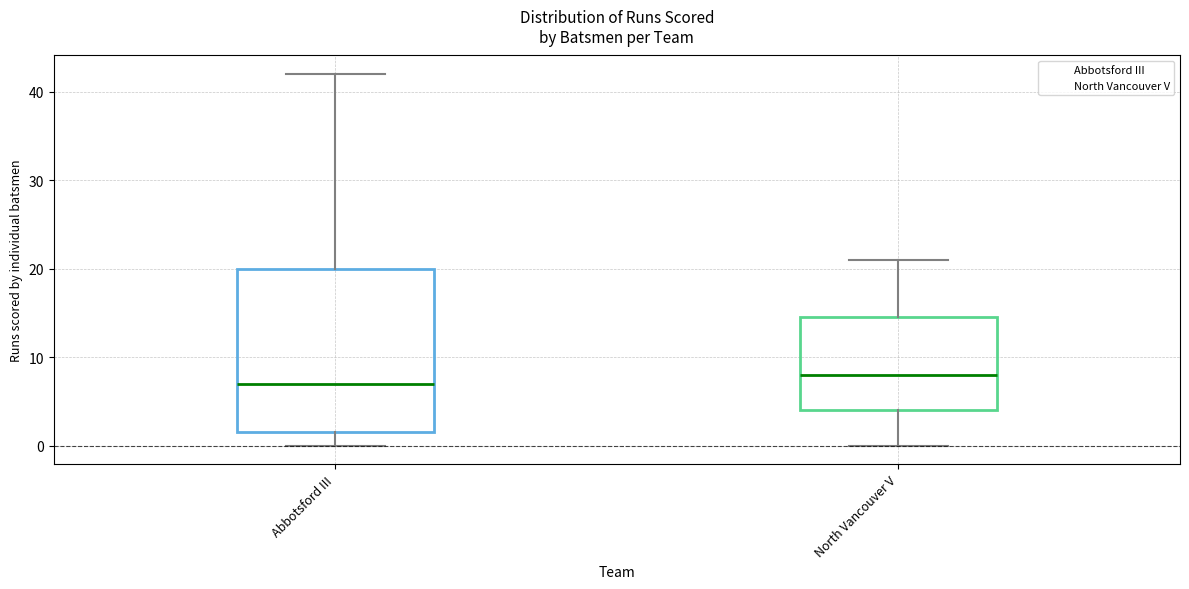

Comparing the boxes themselves (not the whiskers), which one is the tallest?

Abbotsford III